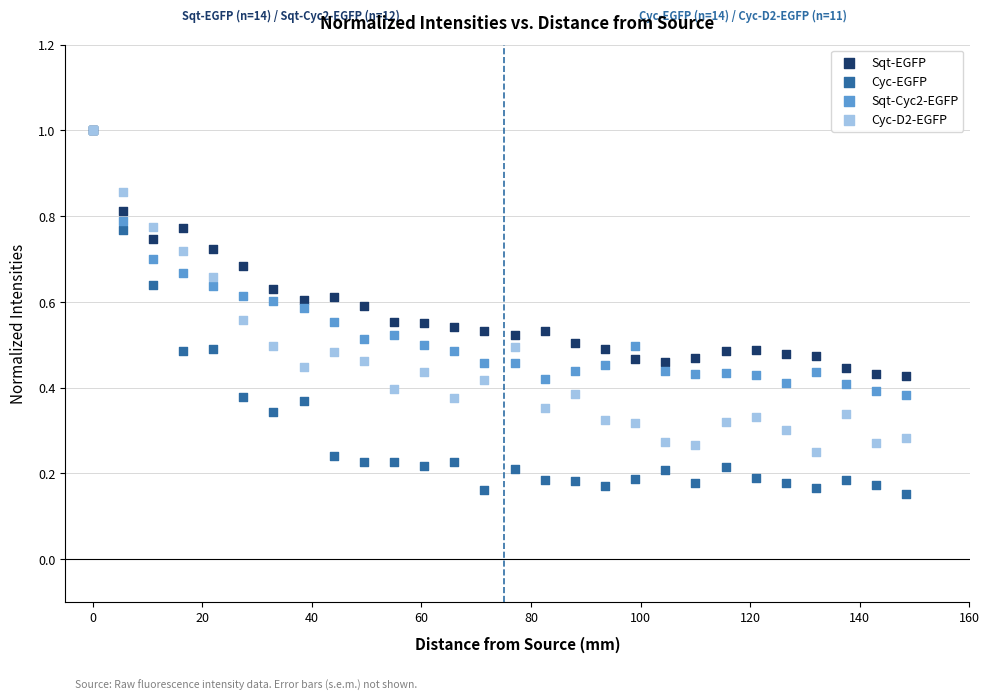

Which series has the largest Y range (max minus min)?

Cyc-EGFP